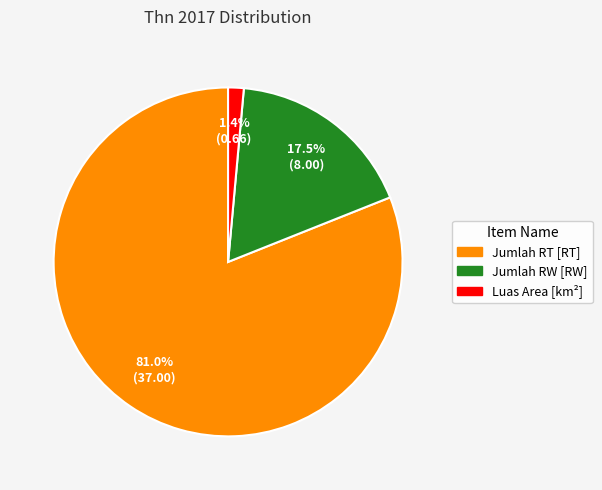

Which slice is the smallest?

Luas Area [km²]